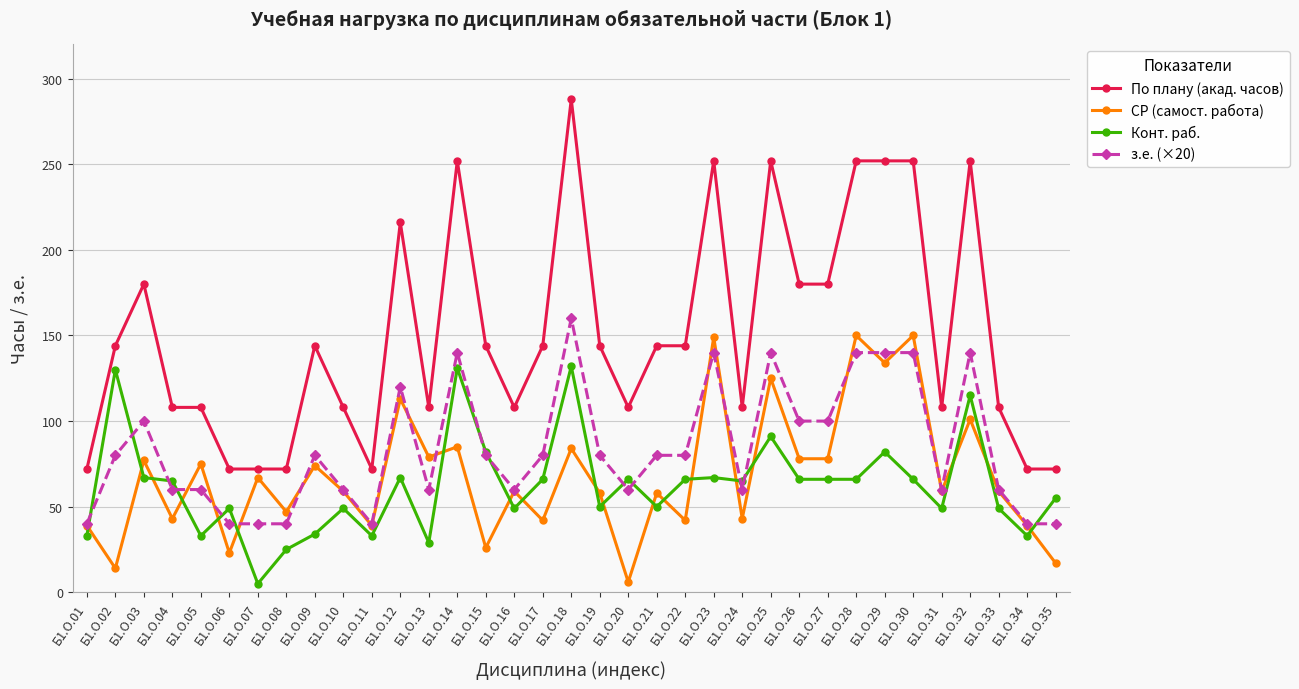

What is the minimum value for Конт. раб.?

5